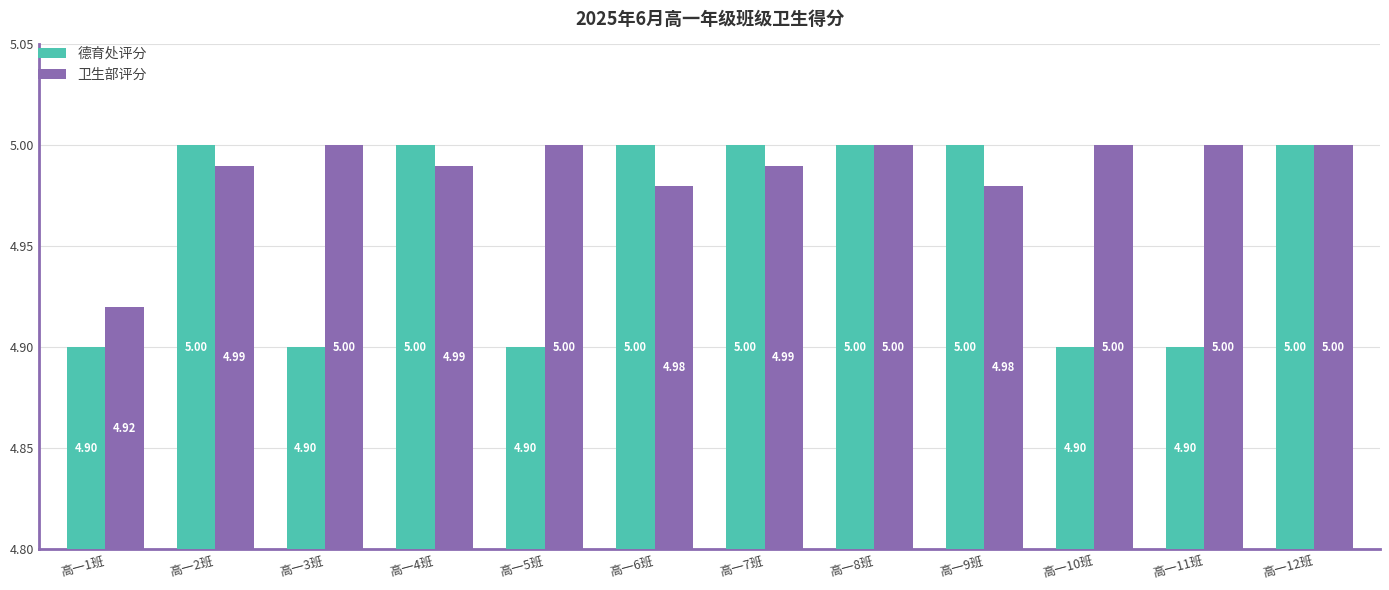

True or false: 卫生部评分 has a value of 1.9 at 高一11班.

False